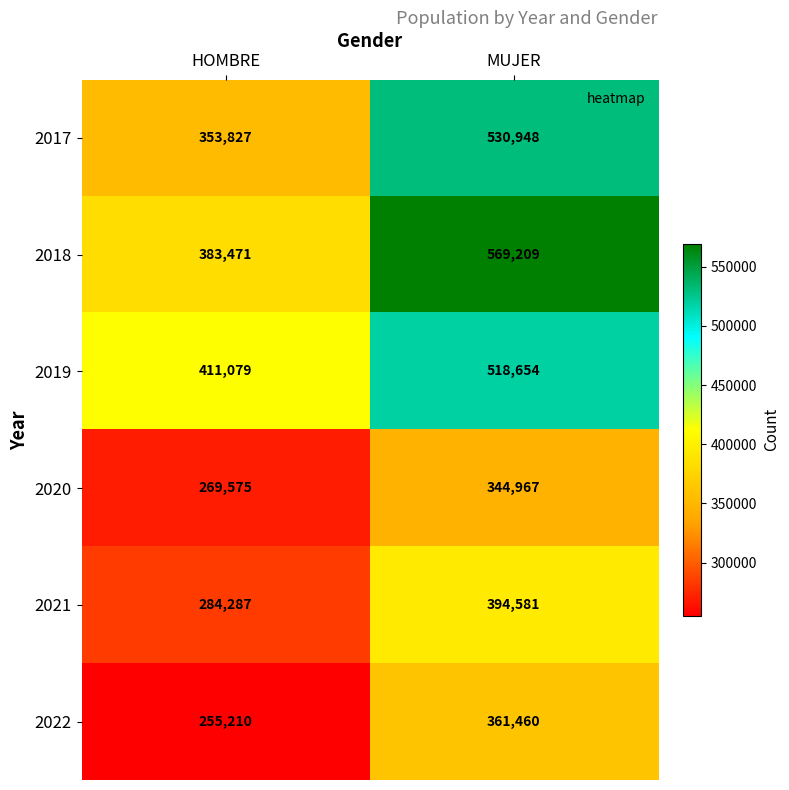

List the series in order of their peak value, lowest first.

2020, 2022, 2021, 2019, 2017, 2018